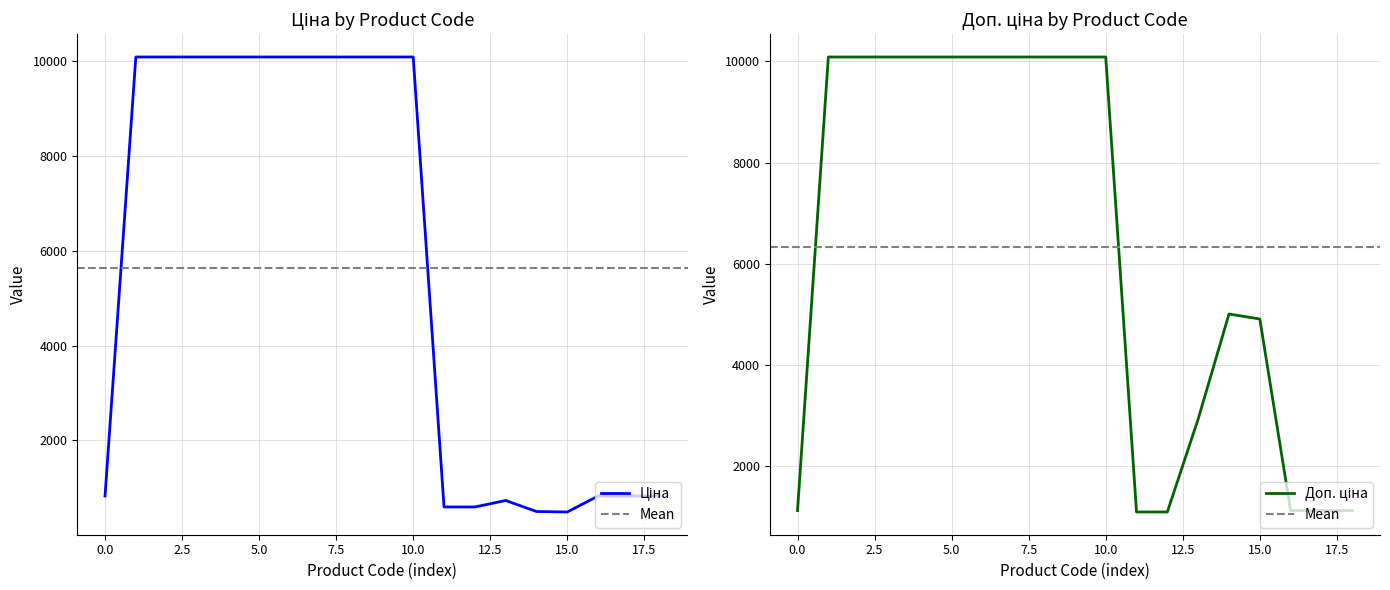

Reading right to left, extract all data points from this chart.

Ціна: 827.6	827.6	827.6	490.8	500.5	732.5	596.5	596.5	10085.8	10085.8	10085.8	10085.8	10085.8	10085.8	10085.8	10085.8	10085.8	10085.8	827.6
Доп. ціна: 1121.5	1121.5	1121.5	4907.7	5005.4	2930.0	1093.7	1093.7	10085.8	10085.8	10085.8	10085.8	10085.8	10085.8	10085.8	10085.8	10085.8	10085.8	1121.5